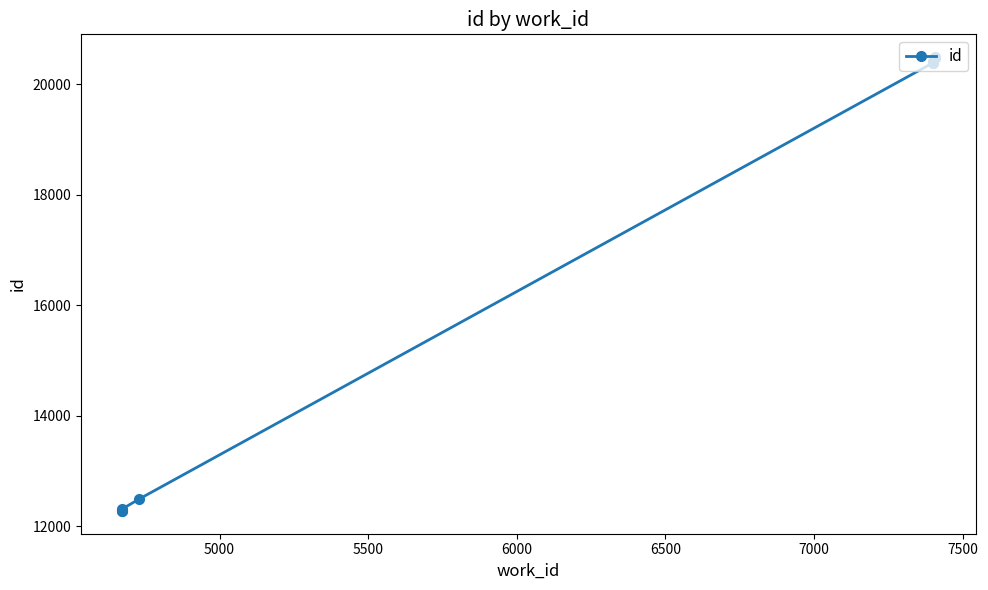

Is it true that the value at 4500 is 5607?

False